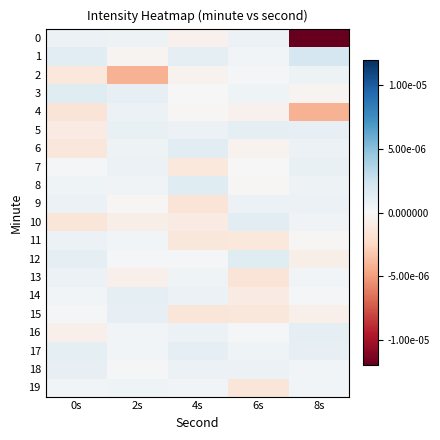

At which category is the sum across all series the highest?

0s